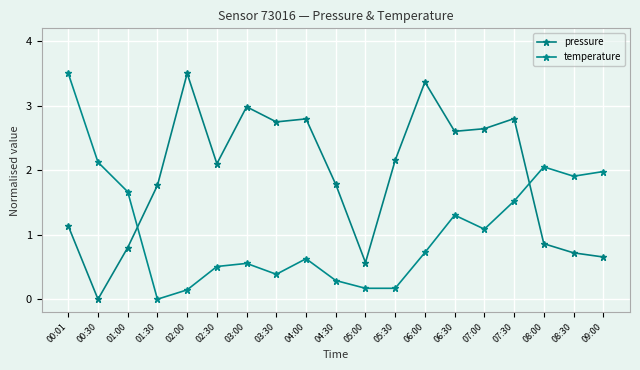

Rank the categories by temperature value from highest to lowest.

00:01, 00:30, 08:00, 09:00, 08:30, 01:00, 07:30, 06:30, 07:00, 06:00, 04:00, 03:00, 02:30, 03:30, 04:30, 05:00, 05:30, 02:00, 01:30